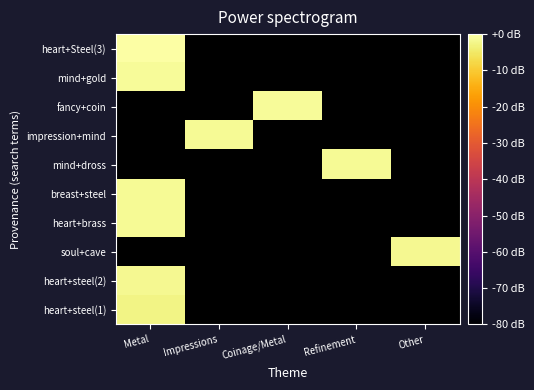

Is the value of breast+steel at Metal greater than the value of heart+brass at Refinement?

No